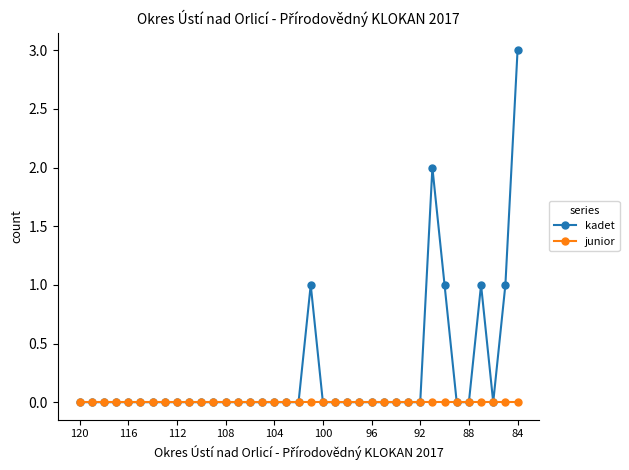

List the series in order of their overall mean, highest first.

kadet, junior